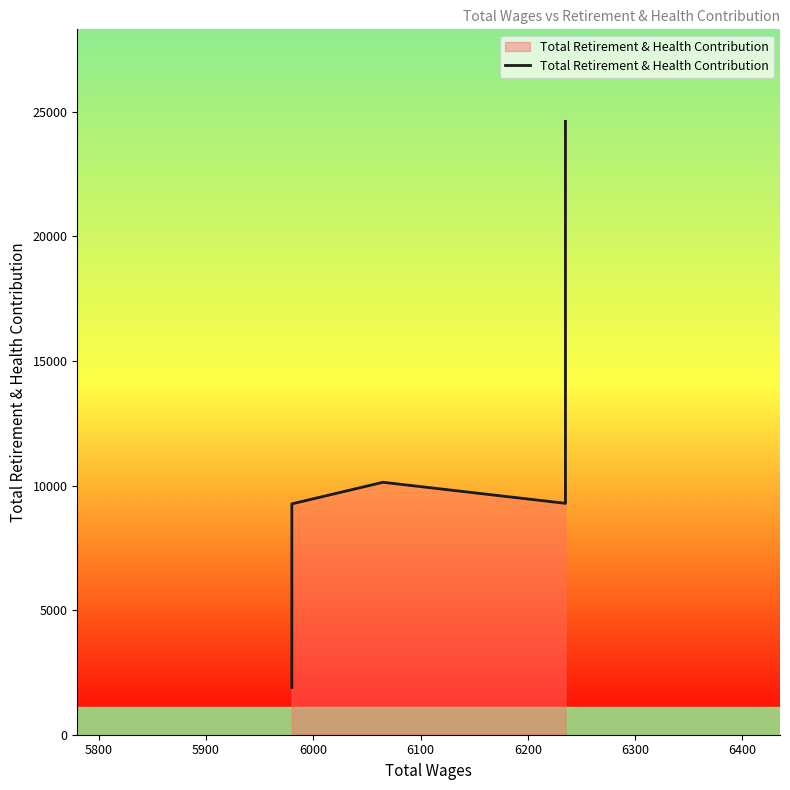

Count the number of values greater than 9286.

2